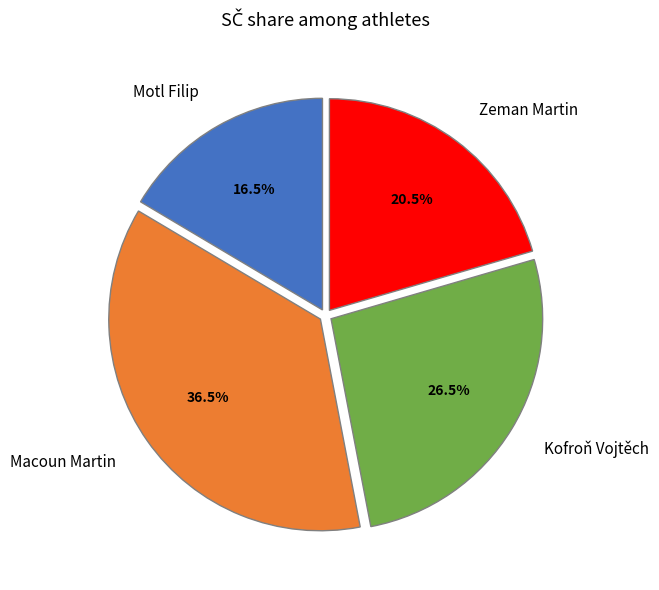

To the nearest percent, what is the combined percentage of Zeman Martin and Kofroň Vojtěch?

47%